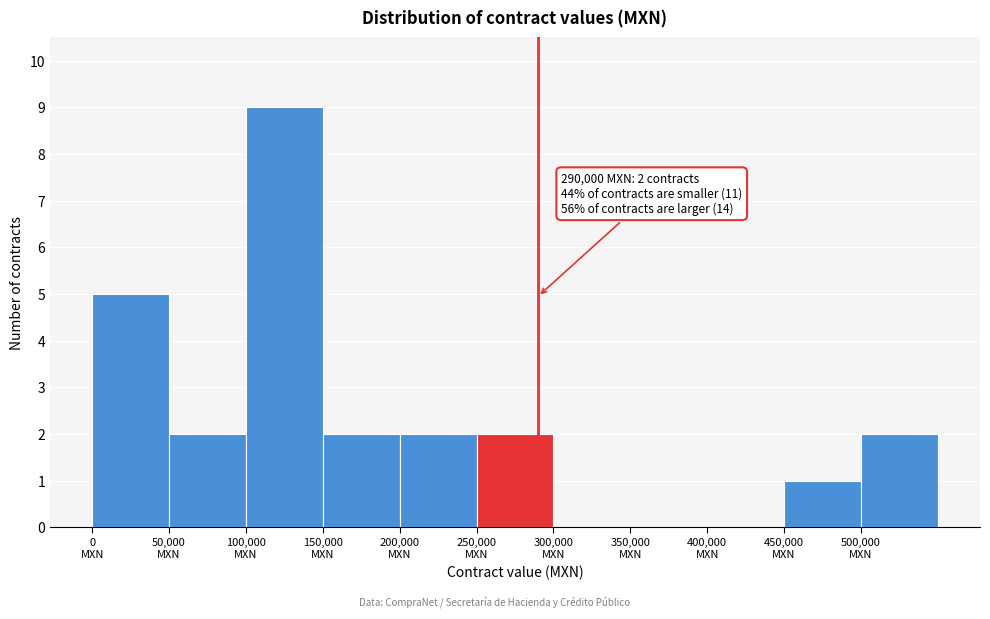

Over which range of the x-axis is the bar tallest?

100000 to 150000